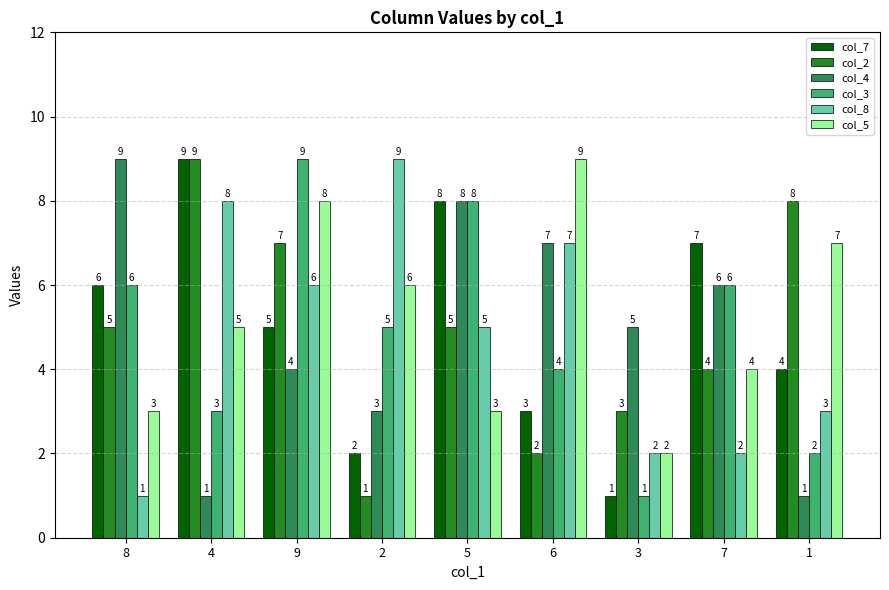

What is the sum of the col_4 values at 8 and 5?

17